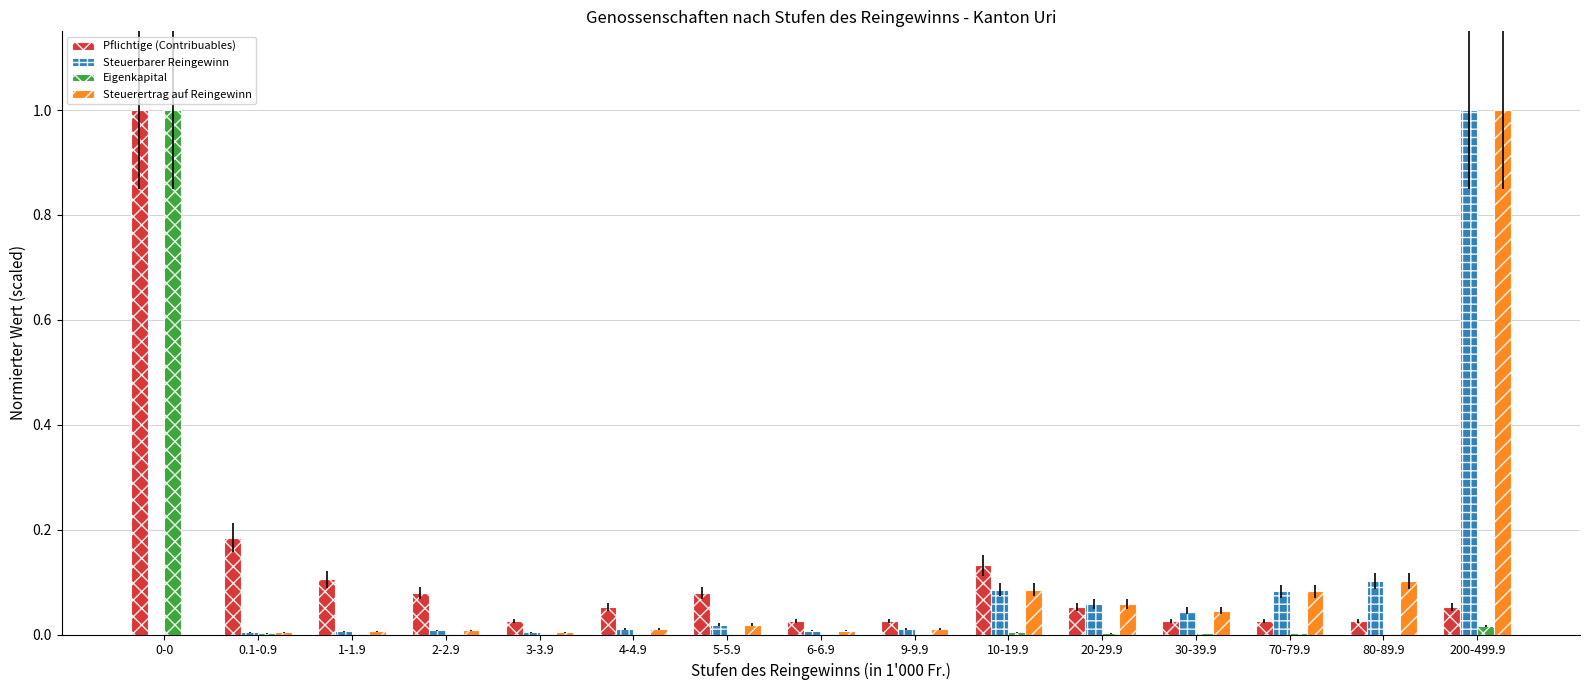

Is the value of Pflichtige (Contribuables) at 6-6.9 greater than the value of Steuerertrag auf Reingewinn at 70-79.9?

No